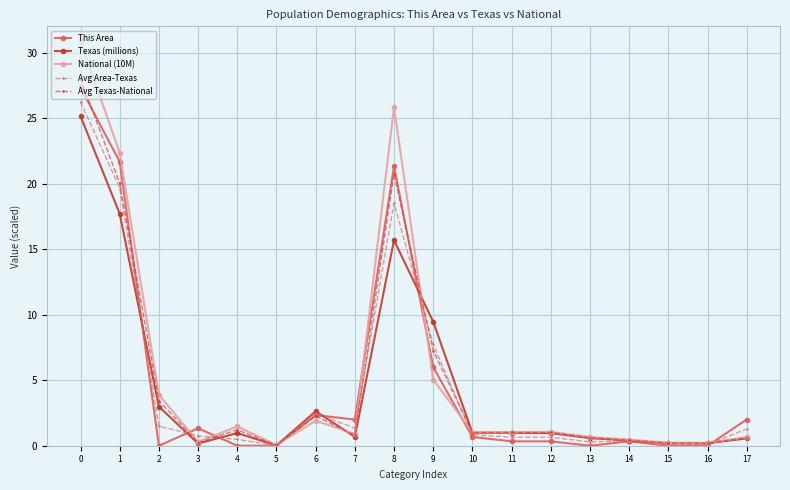

What is the difference between the National (10M) values at 0 and 5?

30.8